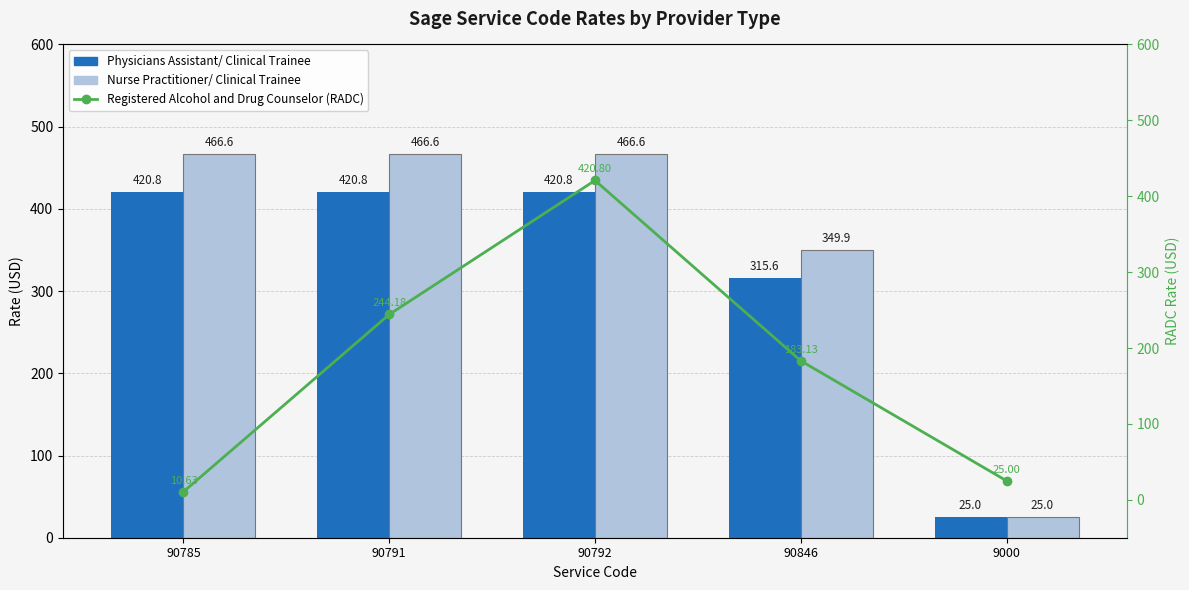

Rank the series by their maximum value, from highest to lowest.

Nurse Practitioner/ Clinical Trainee, Physicians Assistant/ Clinical Trainee, Registered Alcohol and Drug Counselor